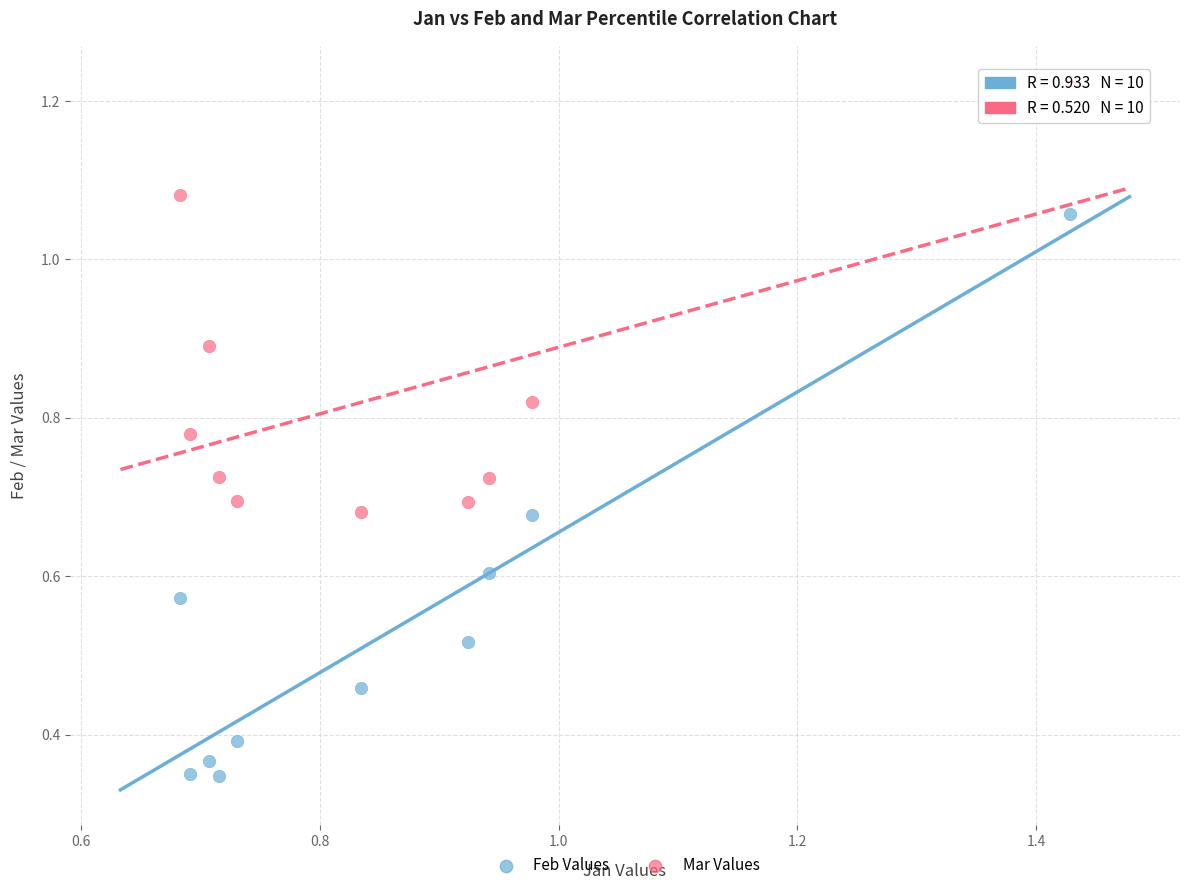

Which series has the widest spread of Y values?

Feb Values